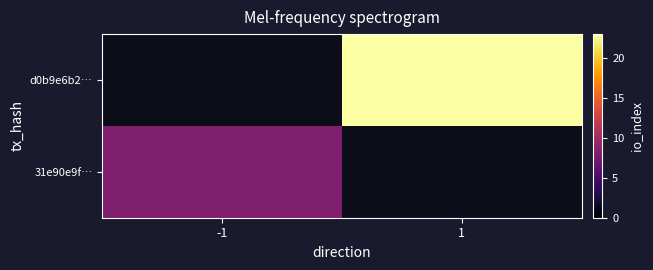

Rank the series at 1 from lowest to highest value.

31e90e9f…, d0b9e6b2…